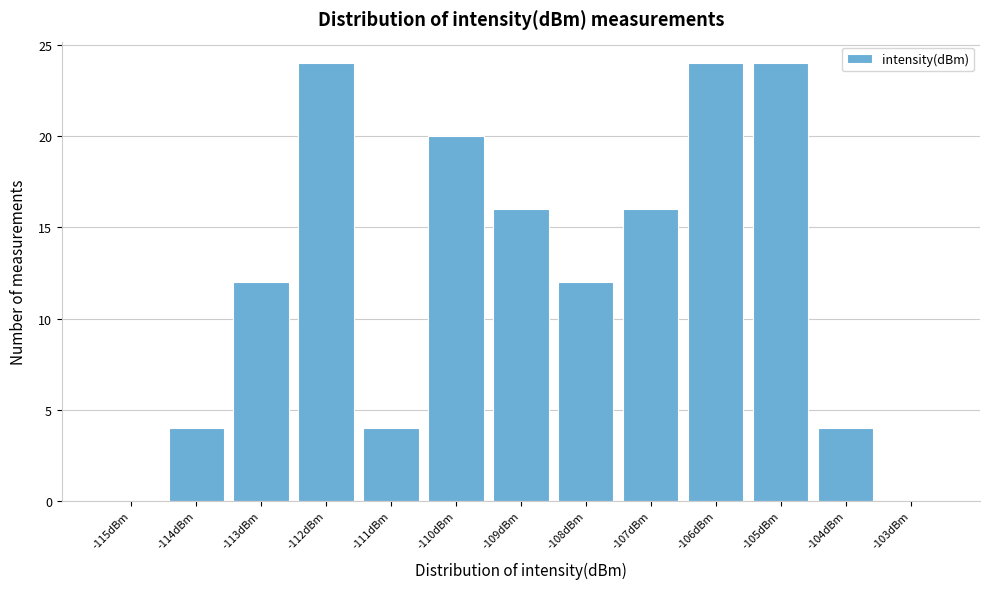

Reading right to left, extract all data points from this chart.

-103dBm=0	-104dBm=4	-105dBm=24	-106dBm=24	-107dBm=16	-108dBm=12	-109dBm=16	-110dBm=20	-111dBm=4	-112dBm=24	-113dBm=12	-114dBm=4	-115dBm=0